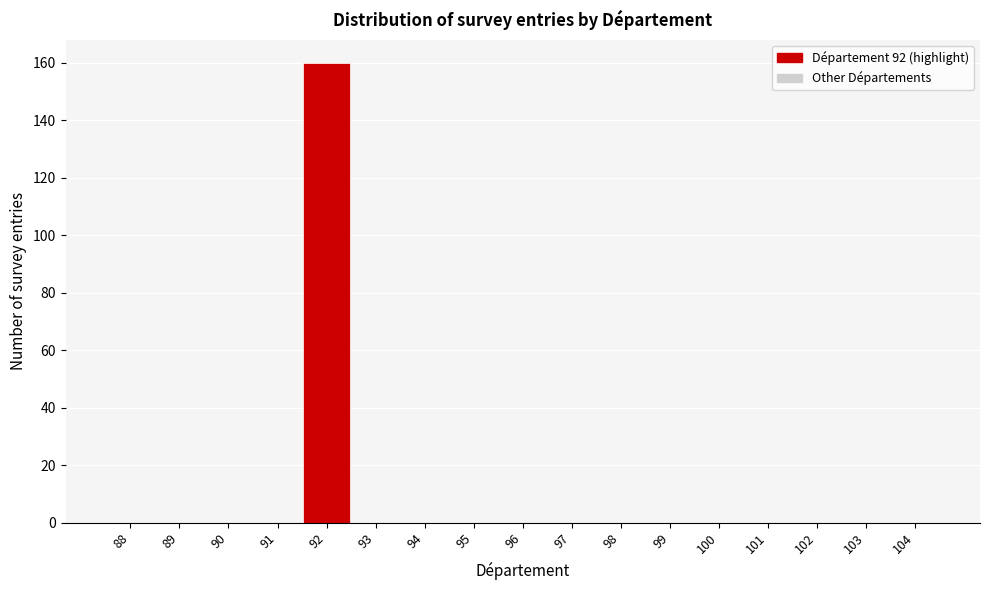

Which range on the x-axis has the tallest bar?

91.5 to 92.5